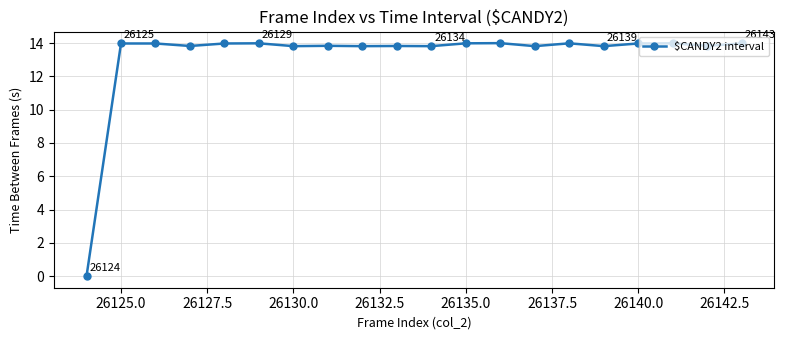

What is the greatest value displayed?

14.0